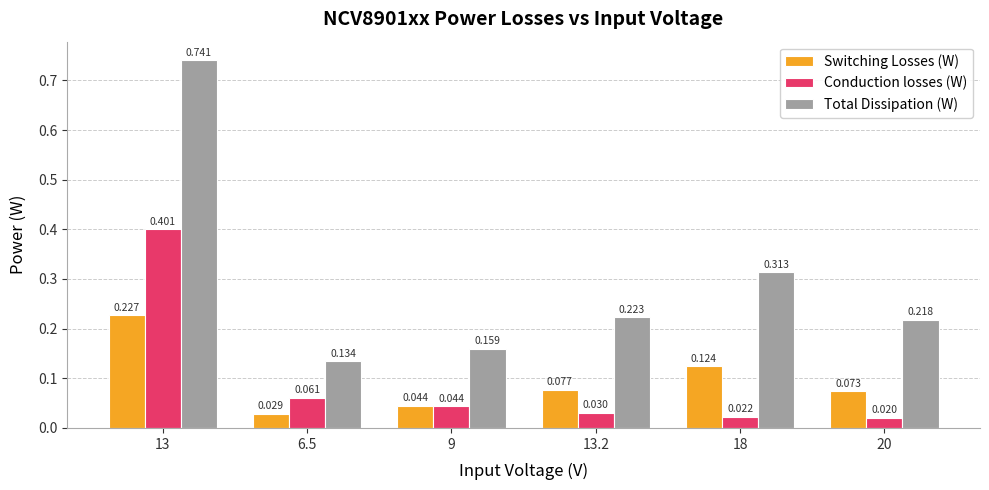

Which series has the widest spread of values?

Total Dissipation (W)